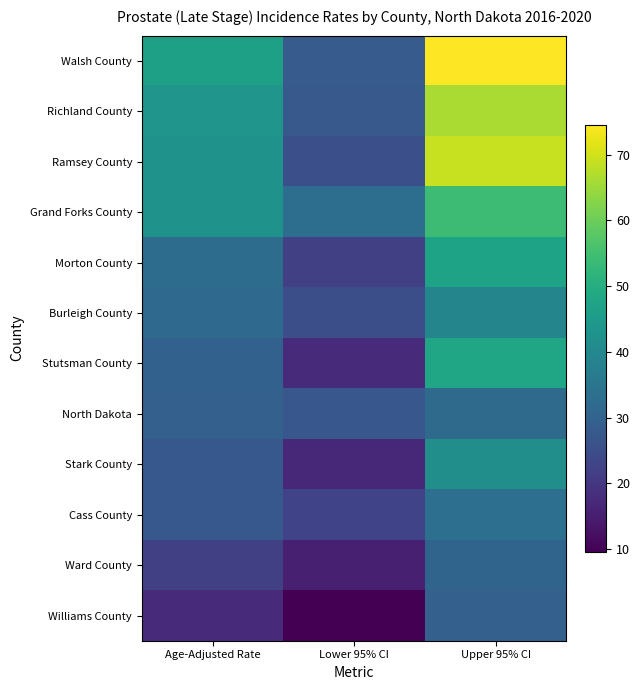

How many data points does each series have?

3